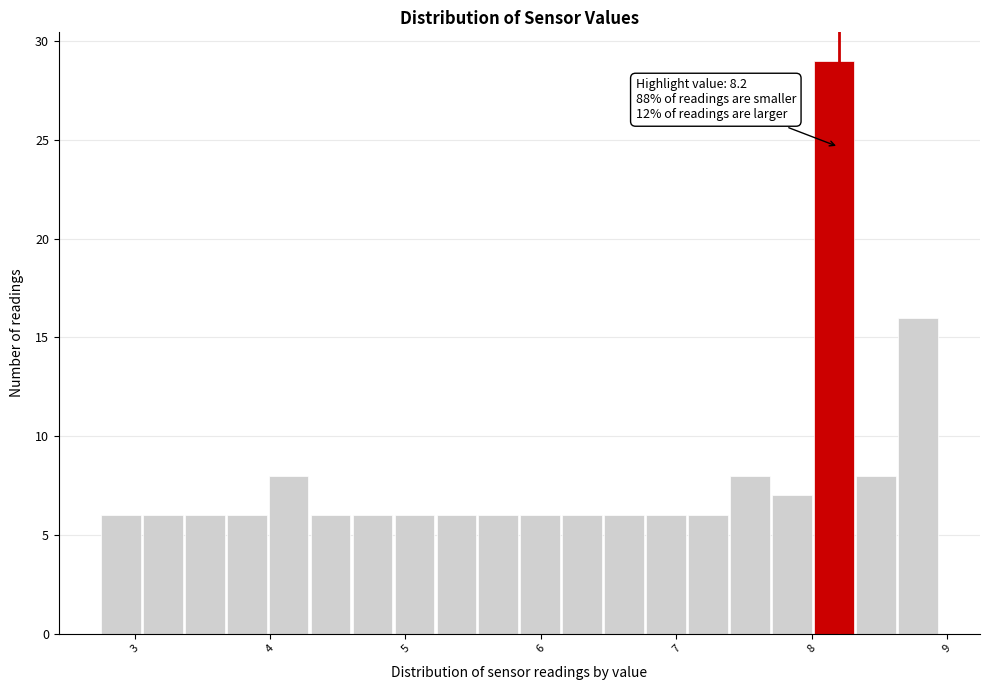

Read against the x-axis, roughly where is the centre of the tallest bar?

8.2